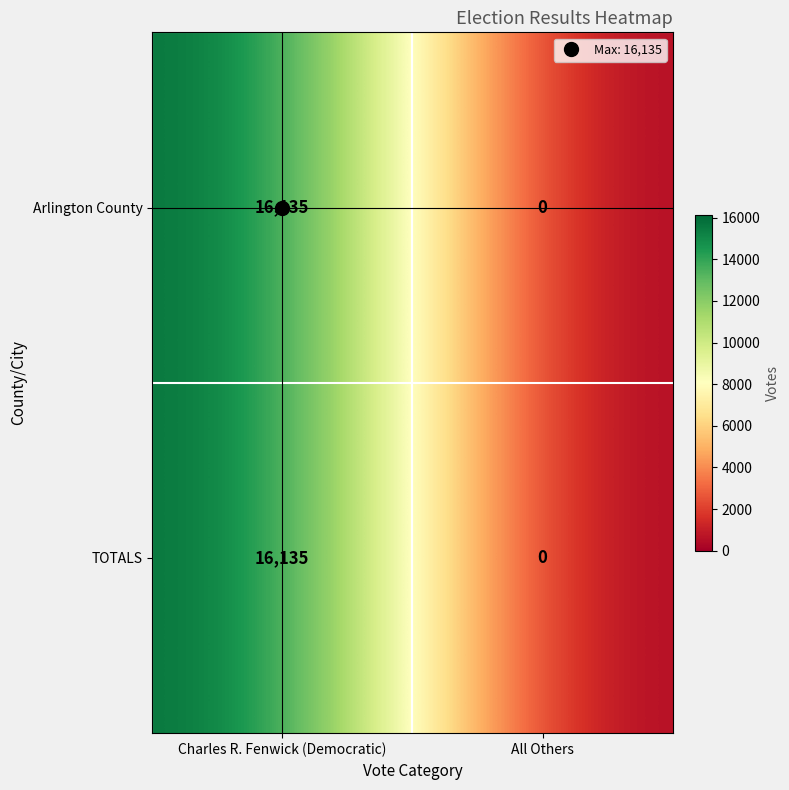

What value does the Arlington County series have at Charles R. Fenwick (Democratic), to the nearest 10?

16140